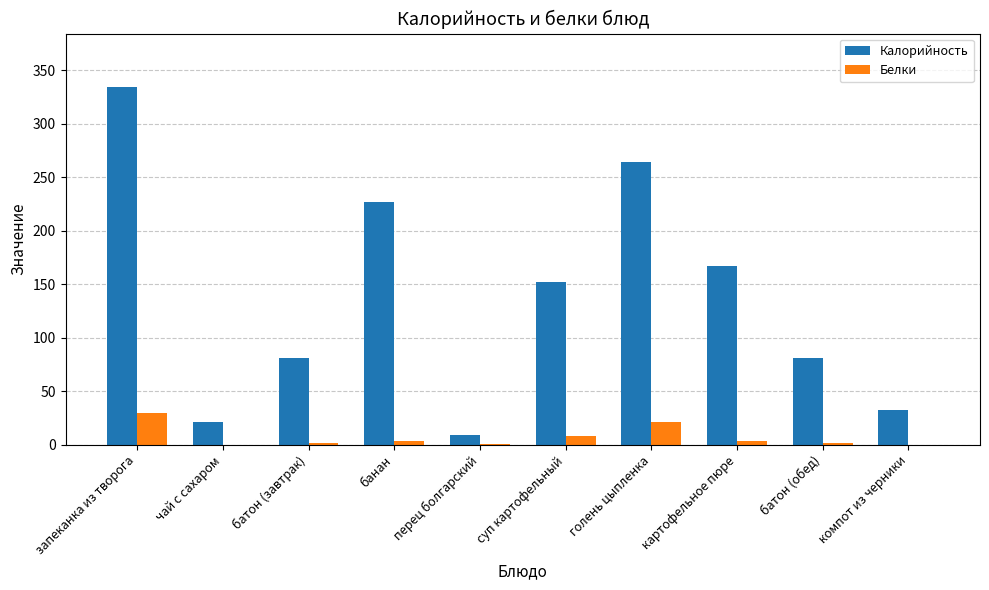

Which series has the largest total across all categories?

Калорийность